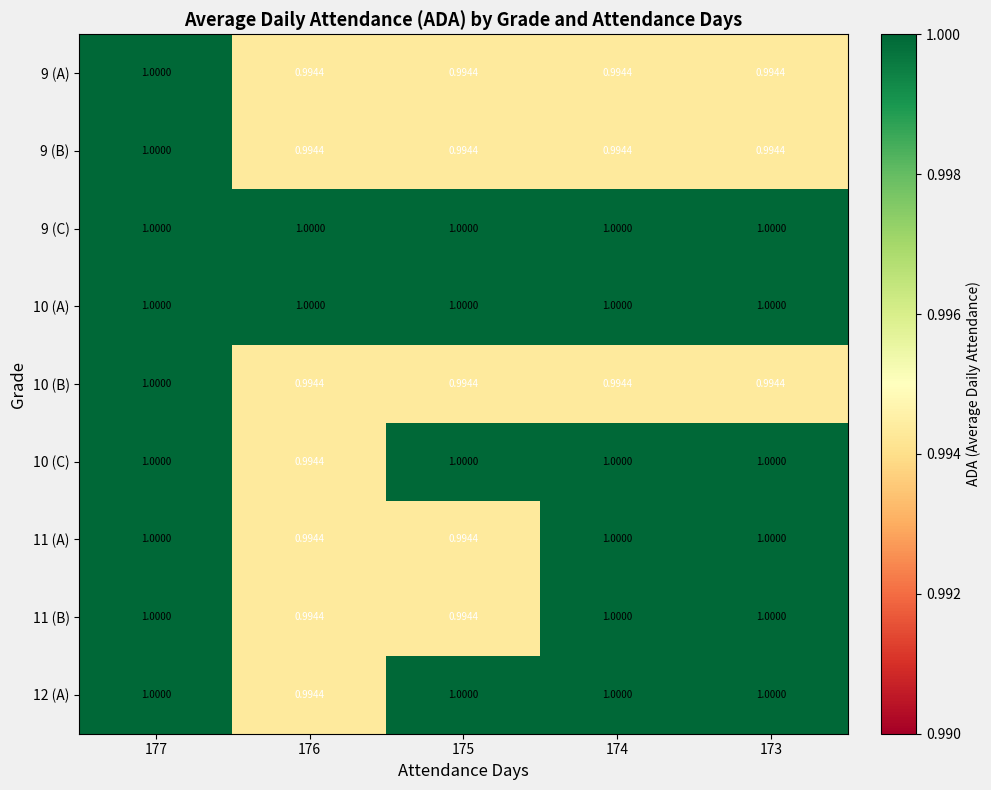

Is the value of 10 (A) at 174 greater than the value of 9 (A) at 175?

Yes